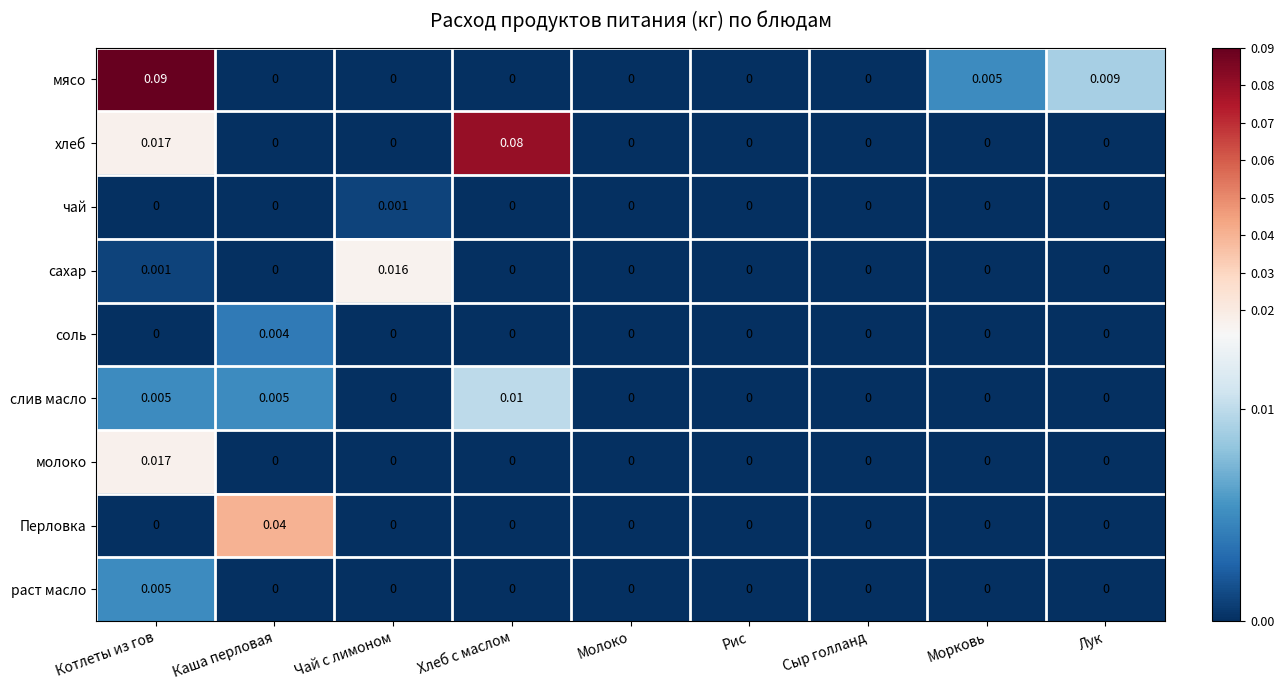

Between Каша перловая and Хлеб с маслом, which series saw the biggest shift?

хлеб